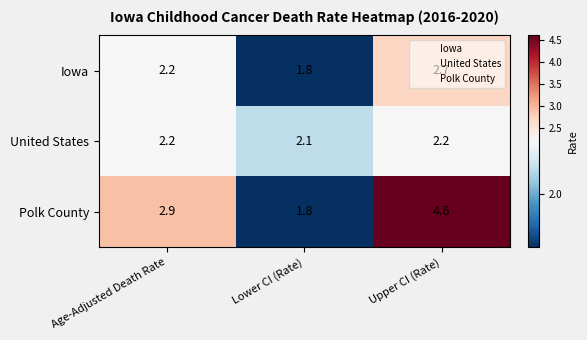

What is the difference between the maximum and minimum values in the Polk County series?

2.8